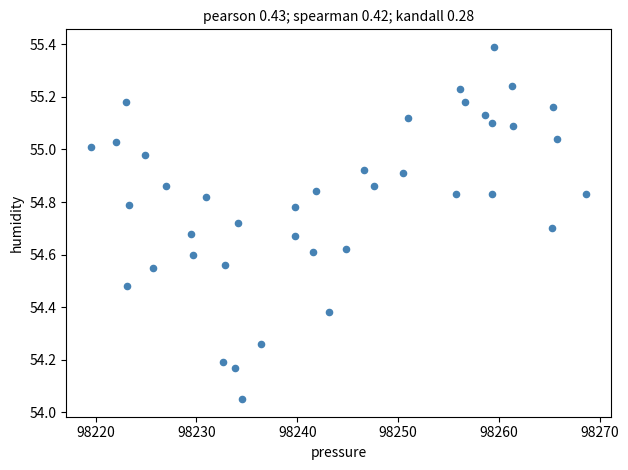

What is the range of X values (max minus min)?

49.1